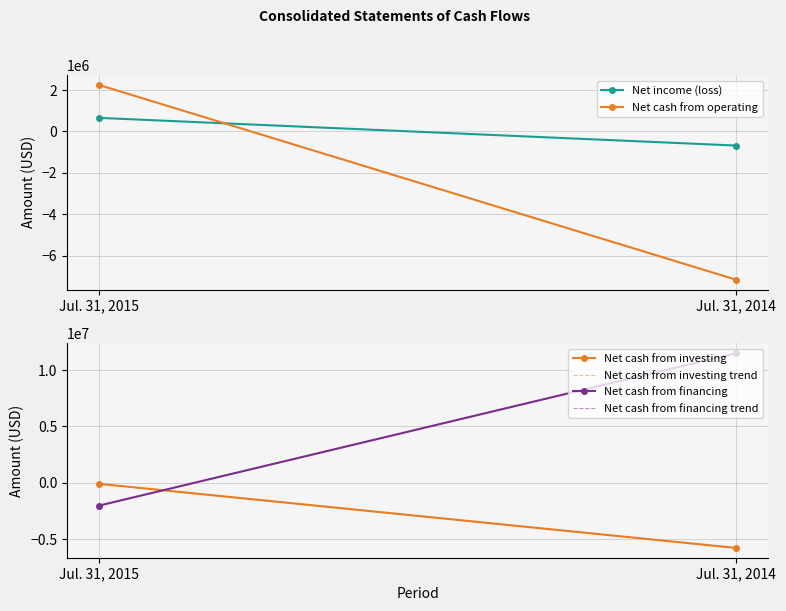

At which label does Net cash from investing trend reach its peak?

Jul. 31, 2015